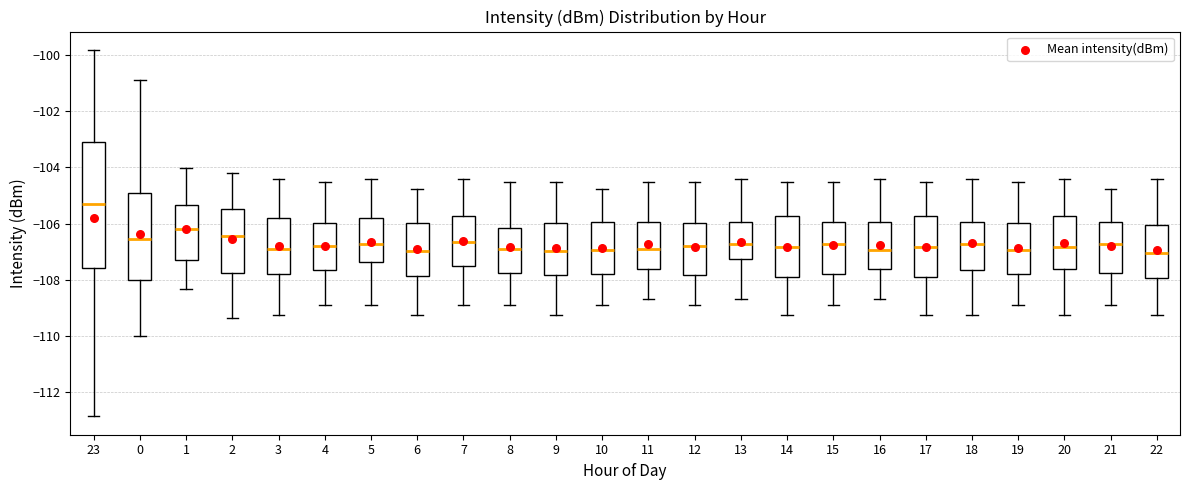

Comparing the boxes themselves (not the whiskers), which one is the tallest?

23